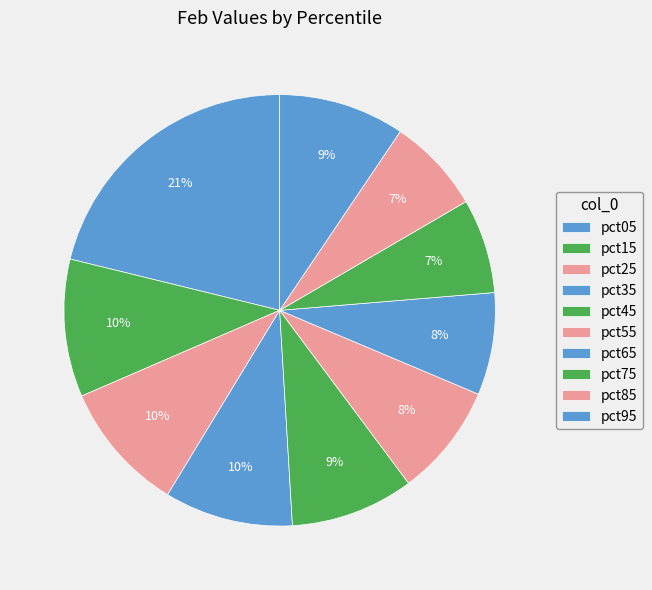

Count the number of slices in the pie.

10